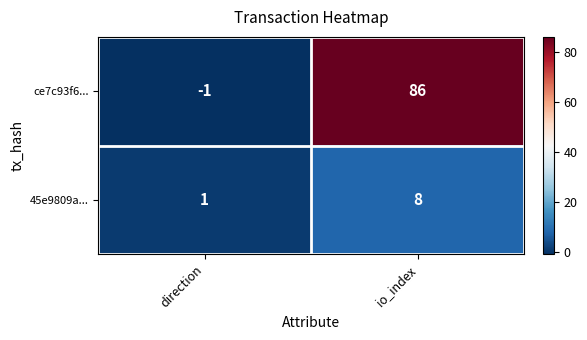

Which series has the largest total across all categories?

ce7c93f6...